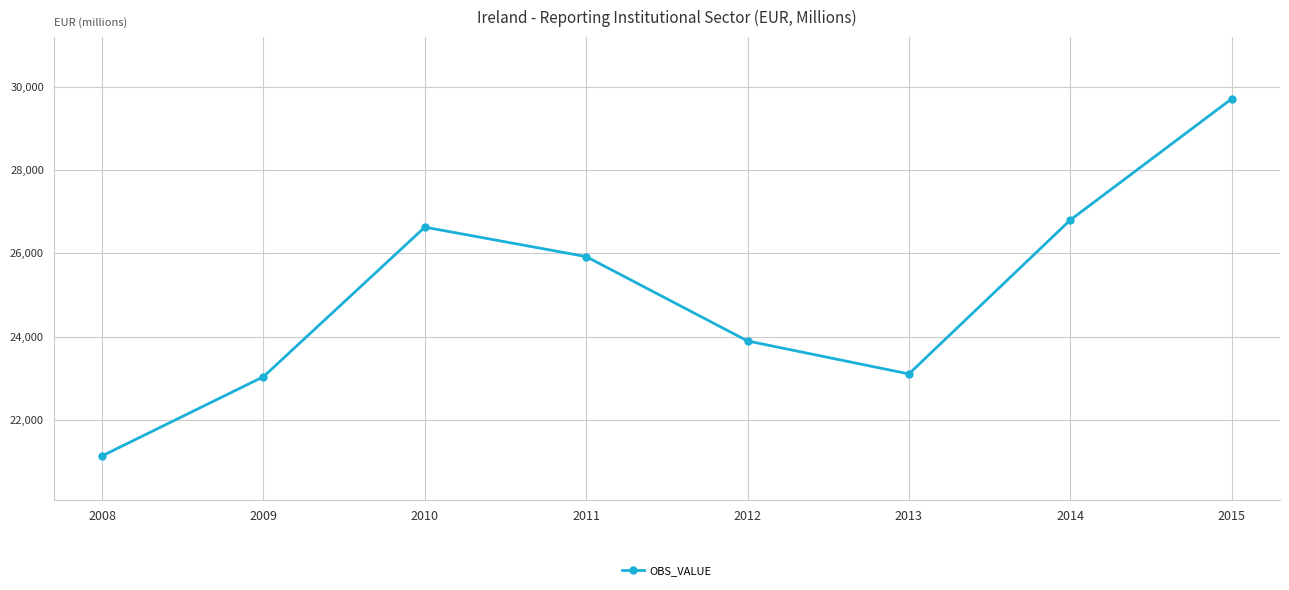

Reading left to right, extract all data points from this chart.

2008=21137	2009=23037	2010=26626	2011=25919	2012=23894	2013=23103	2014=26796	2015=29704